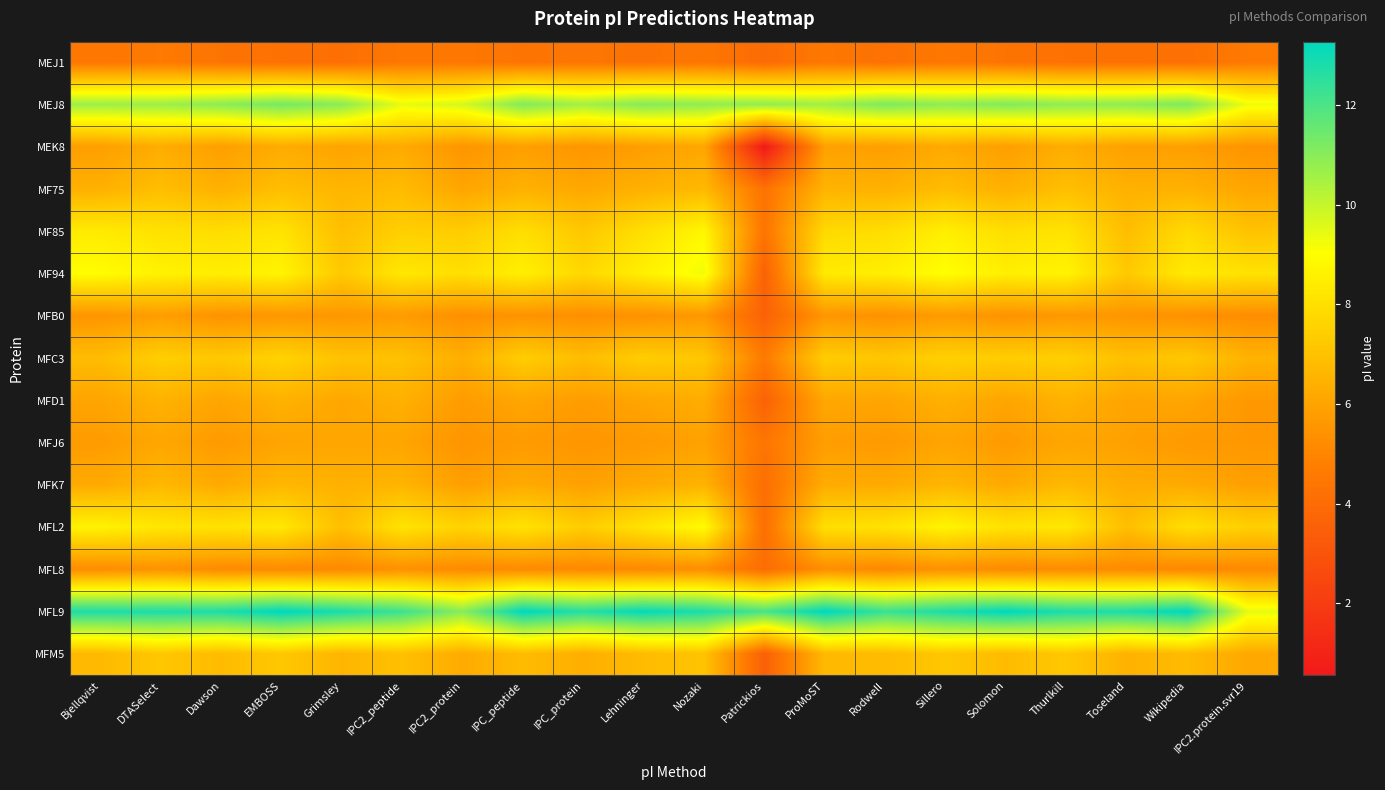

What is the total value across all series at ProMoST?

108.3